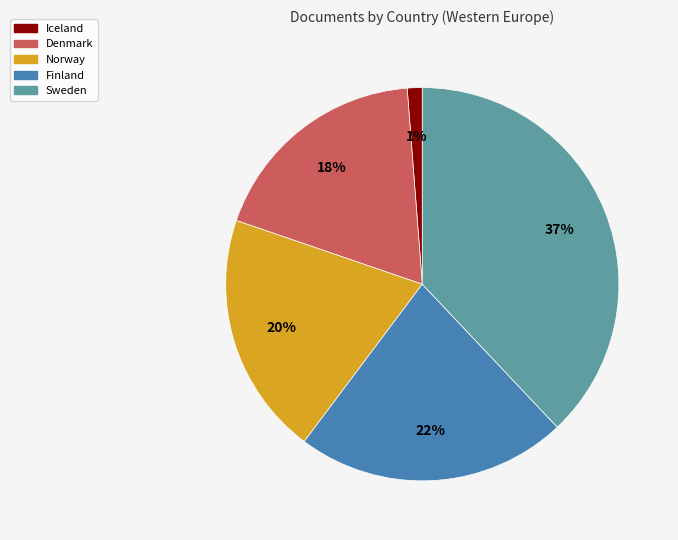

How many segments does this pie chart have?

5